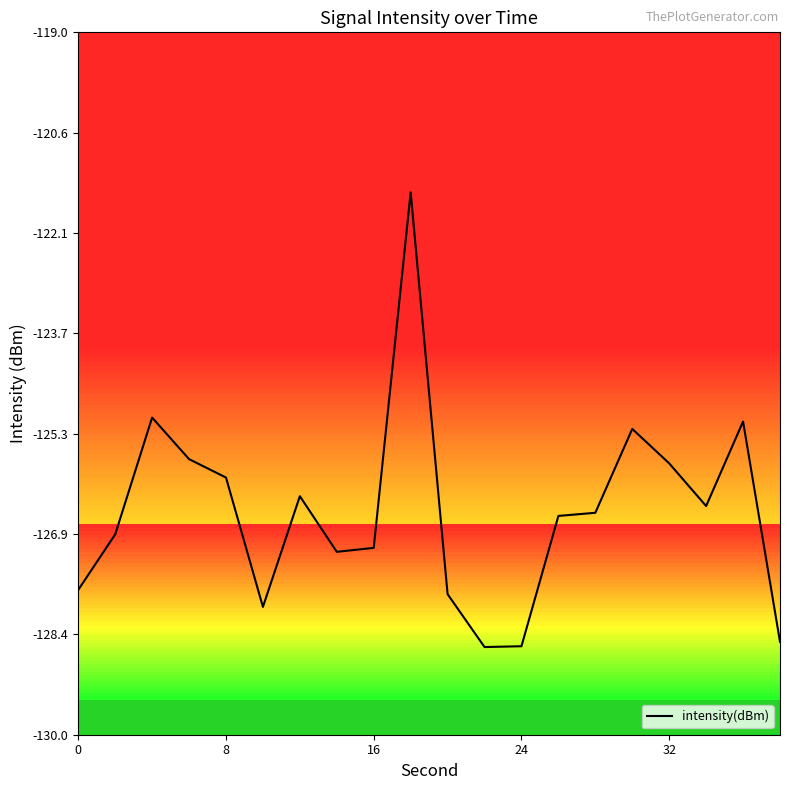

What is the average value?

-126.5